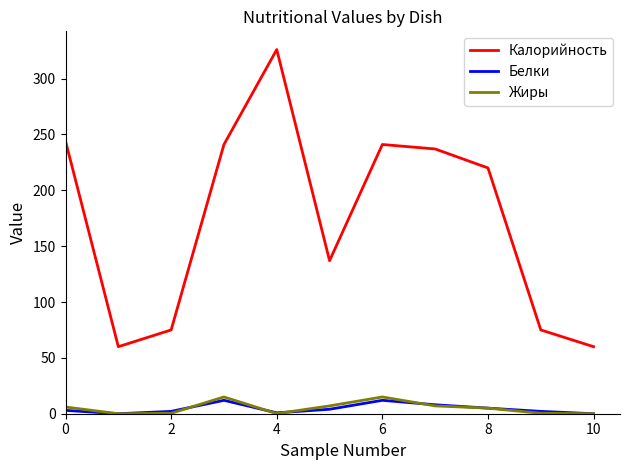

In Белки, how many points are higher than both neighbors (excluding endpoints)?

2